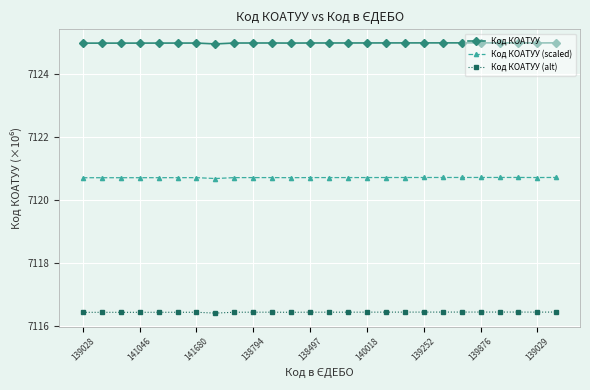

Count the number of categories in the chart.

26